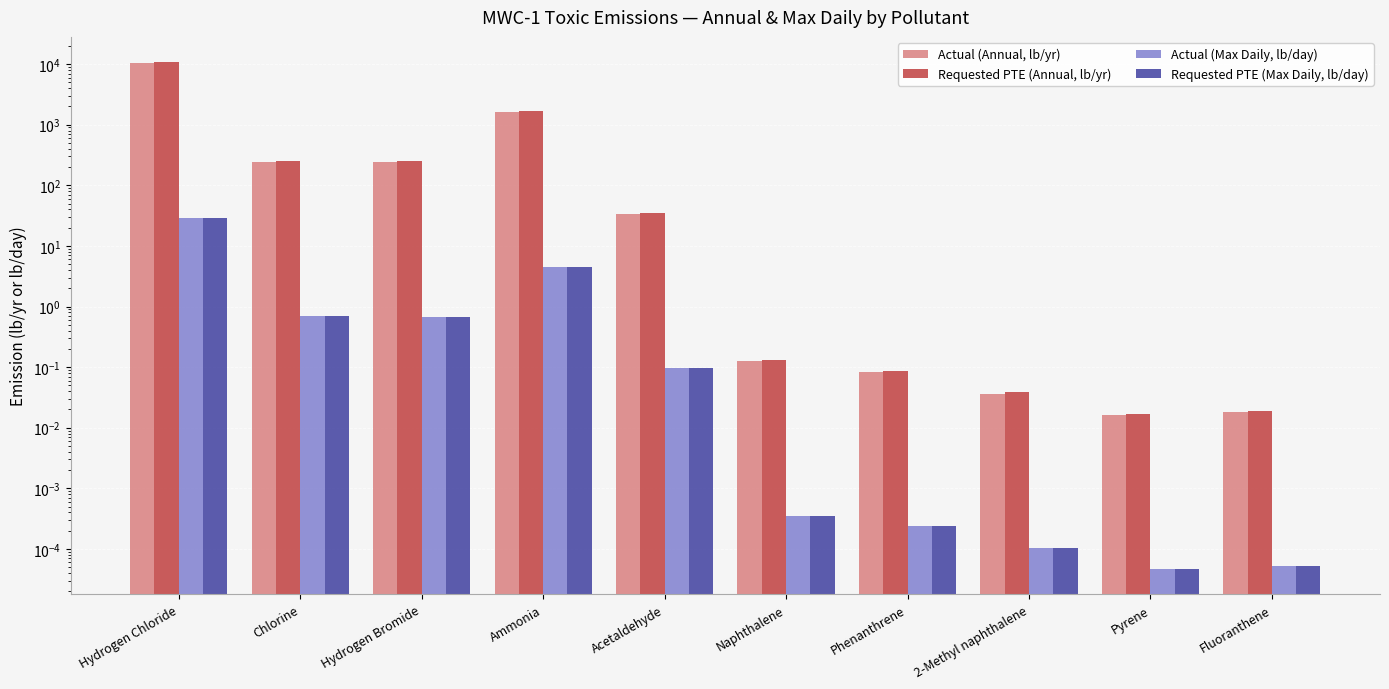

At which category is the sum across all series the highest?

Hydrogen Chloride